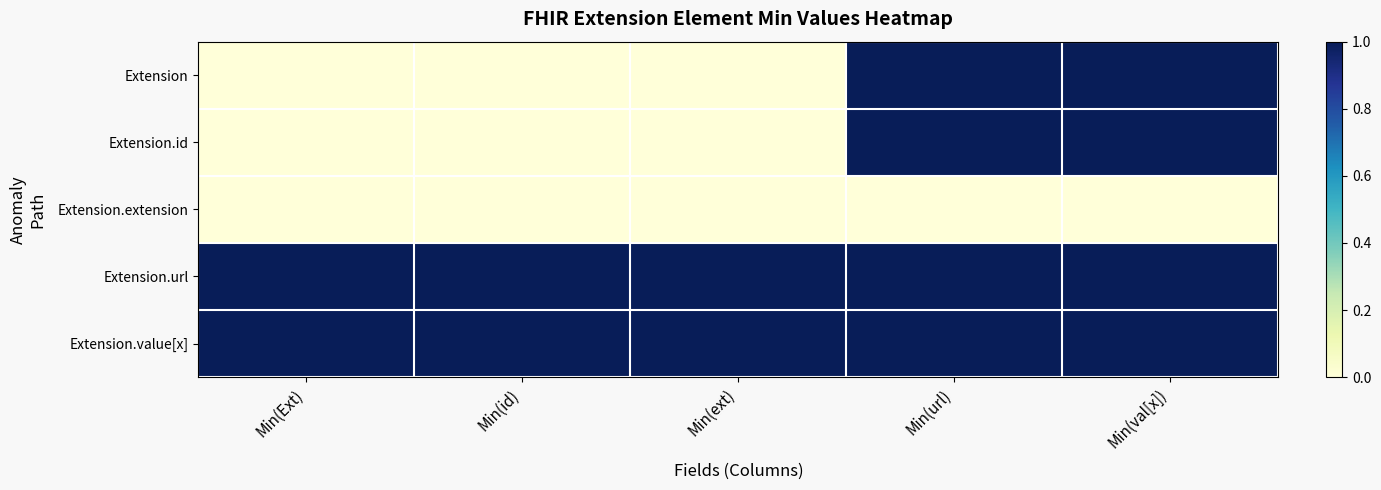

Which has a higher value, Min(url) or Min(id)?

Min(url)